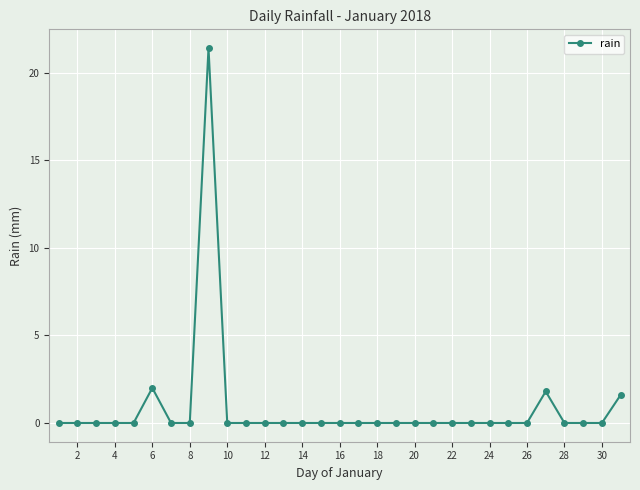

True or false: the data has more than 2 interior local peaks.

True